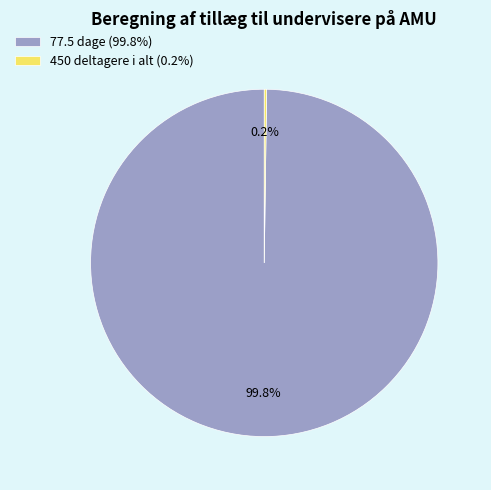

What percentage is the 77.5 dage slice, to the nearest percent?

100%